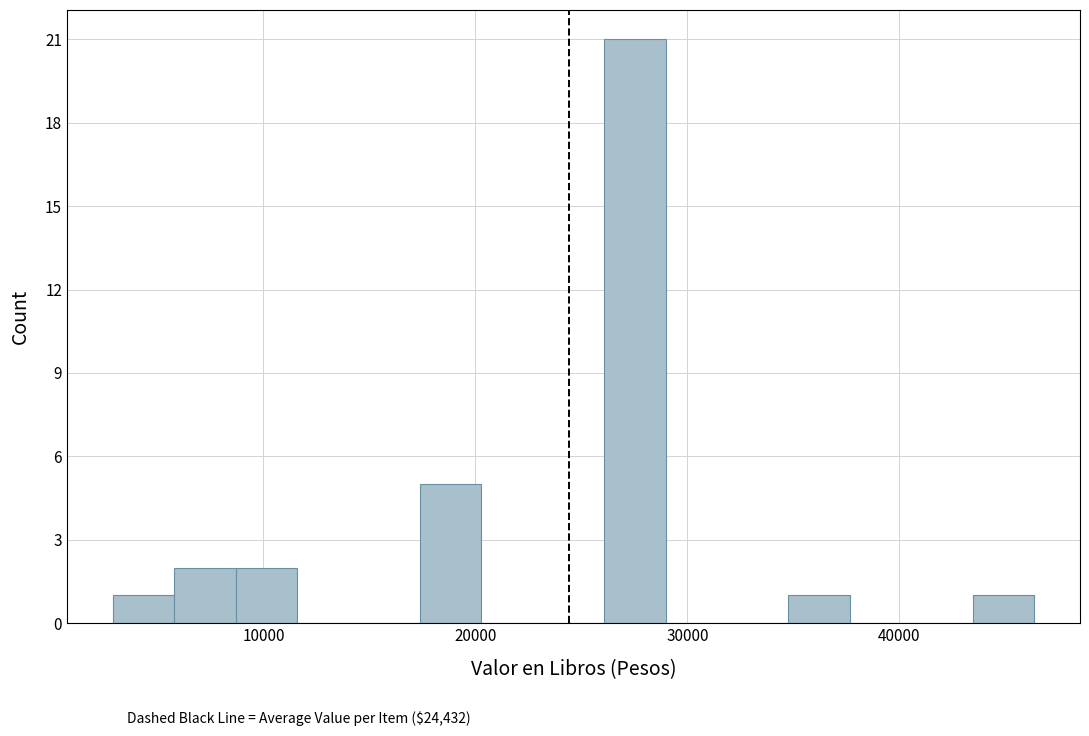

Read against the x-axis, roughly where is the centre of the tallest bar?

28000